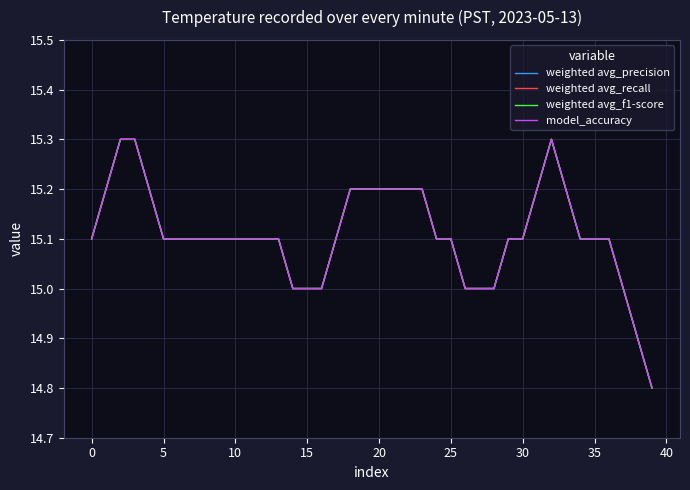

True or false: model_accuracy and weighted avg_recall intersect in this chart.

False